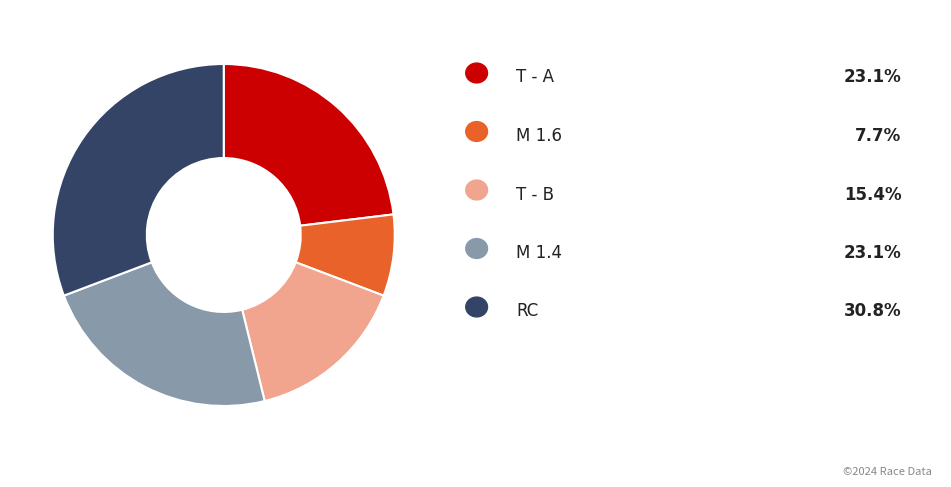

Is there a majority slice in this chart?

No